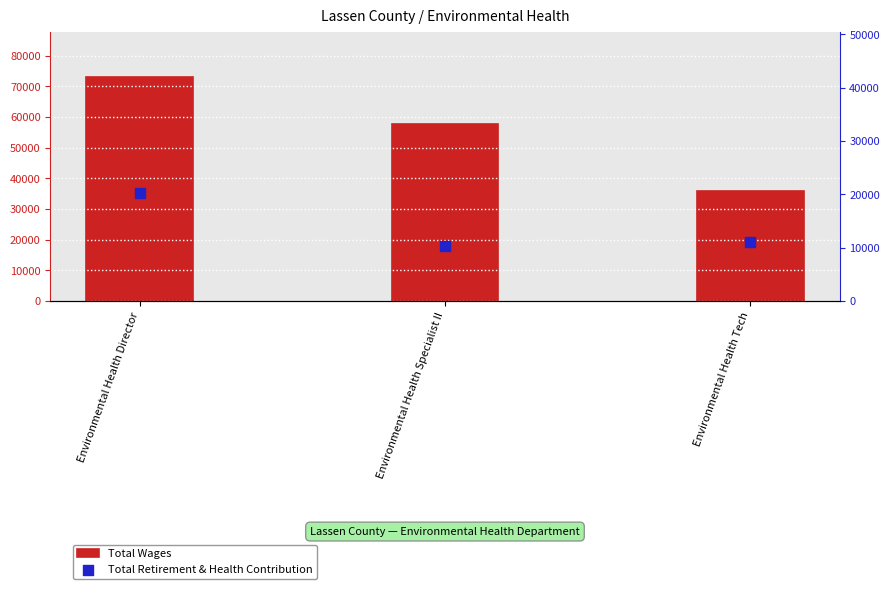

Which series contains the lowest Y value?

Total Retirement & Health Contribution